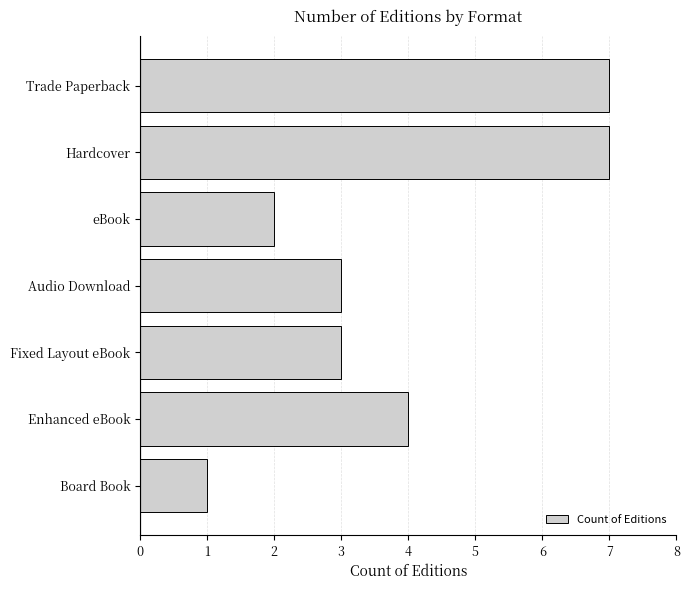

How many bars are there in total?

7